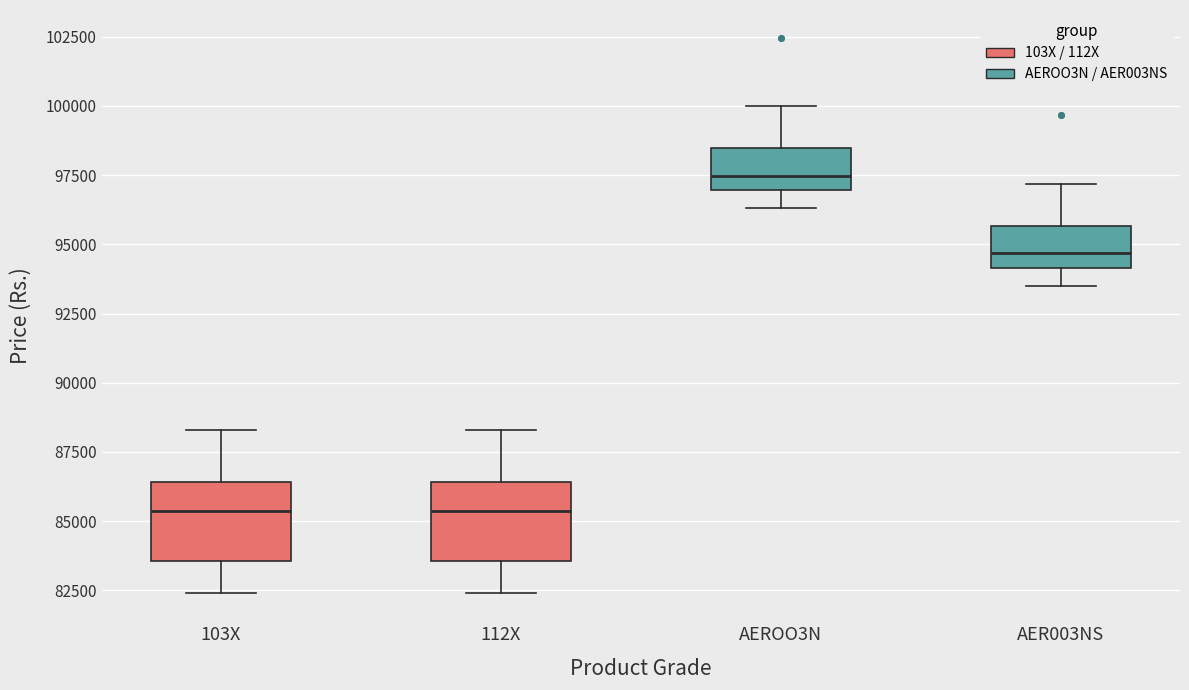

Where does the median line of the box for AER003NS sit on the y-axis? The values are not printed on the chart, so give them approximately, as read against the axis.

94500